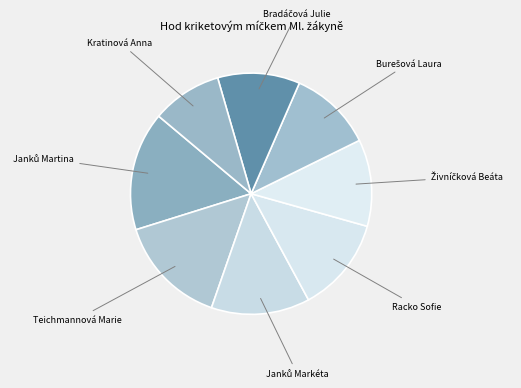

How many slices are in this pie chart?

8